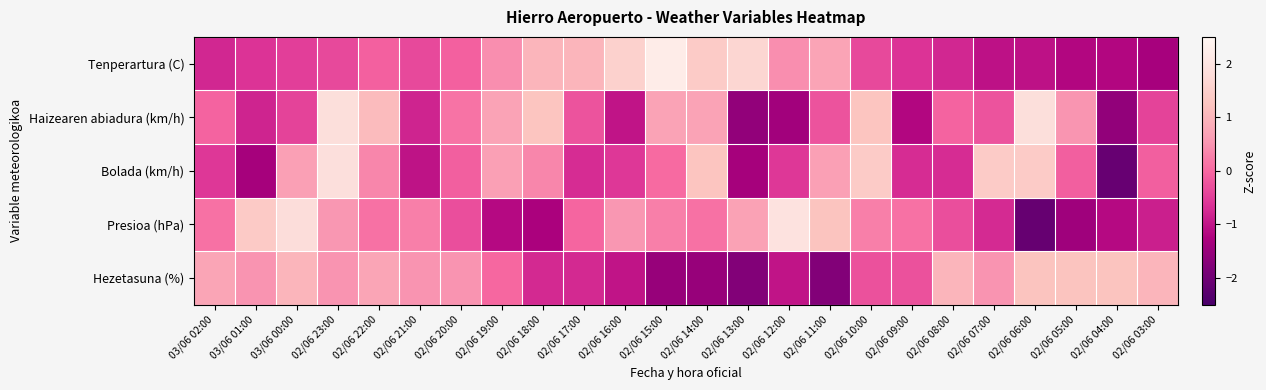

How many categories are shown in the chart?

24